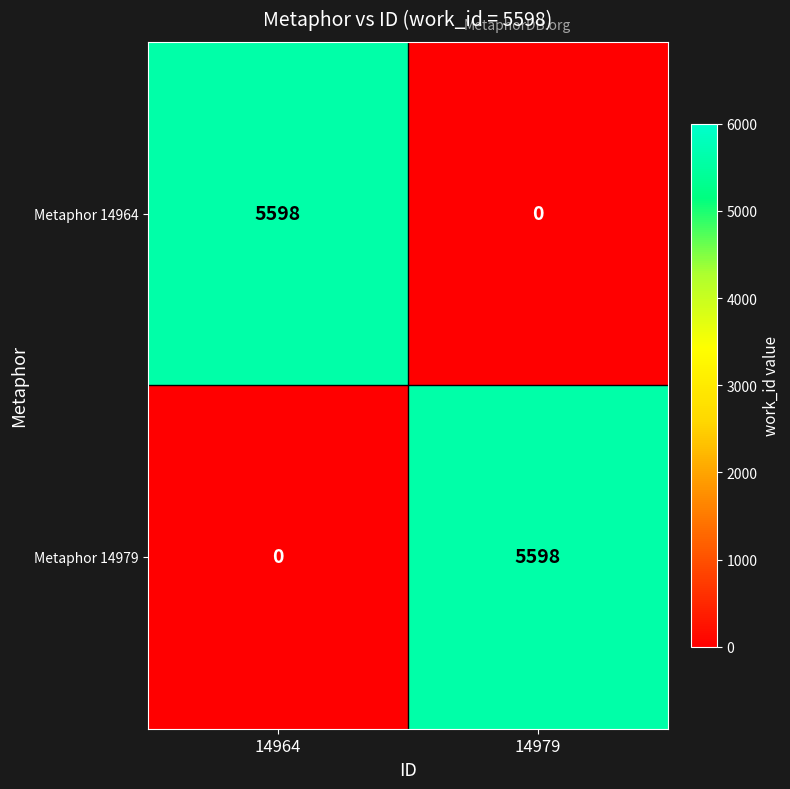

List the labels in order of Metaphor 14979 value, largest first.

14979, 14964